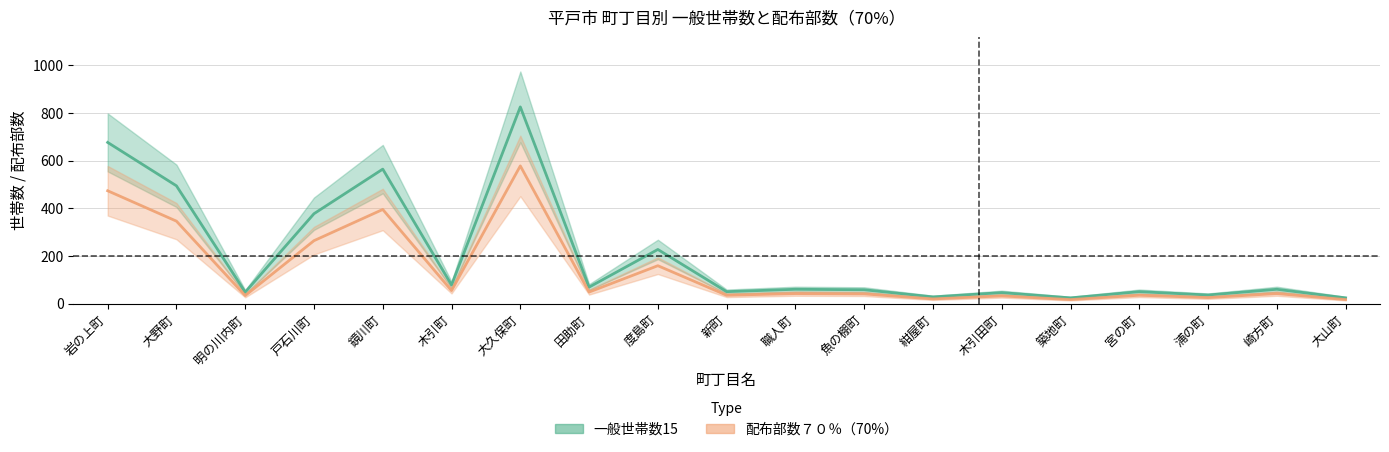

What is the difference between the second highest and second lowest values in the 配布部数７０％ series?

652.0